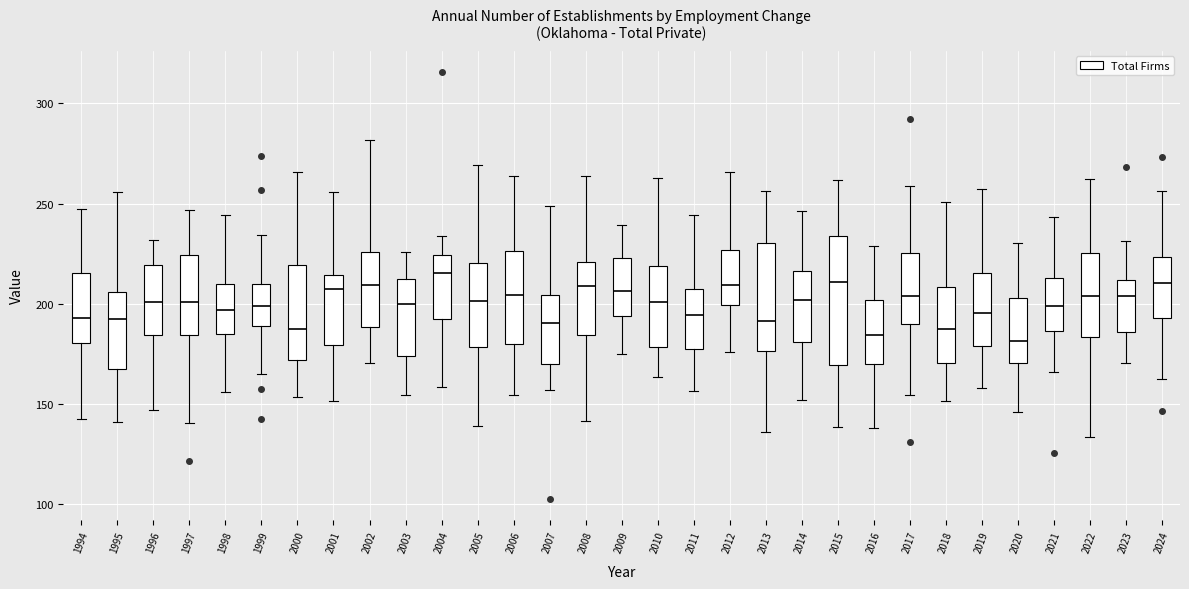

Comparing the boxes themselves (not the whiskers), which one is the tallest?

2015